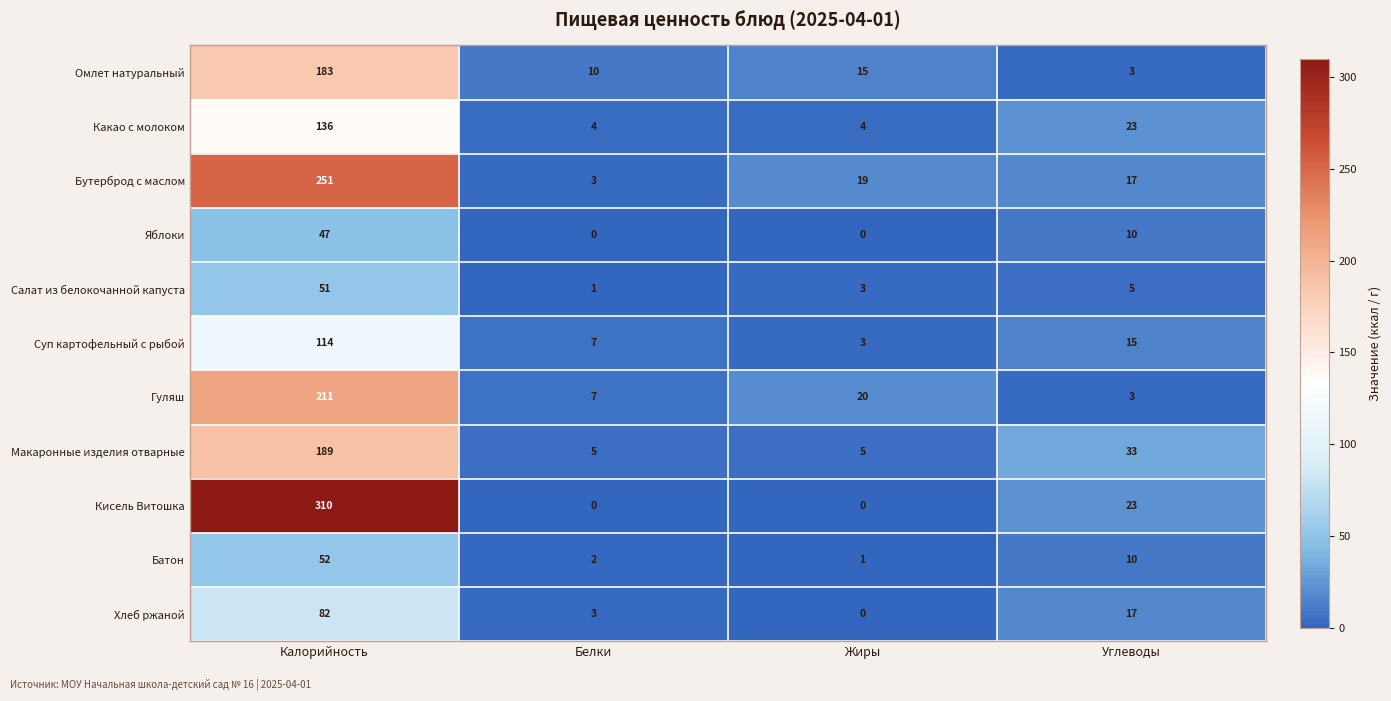

At how many categories does at least one series exceed 278?

1